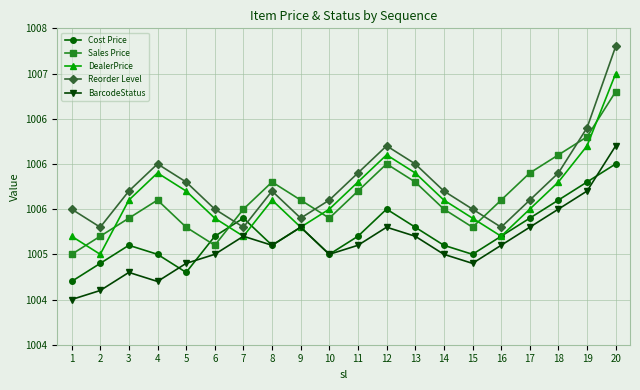

At which category is the sum across all series the highest?

20